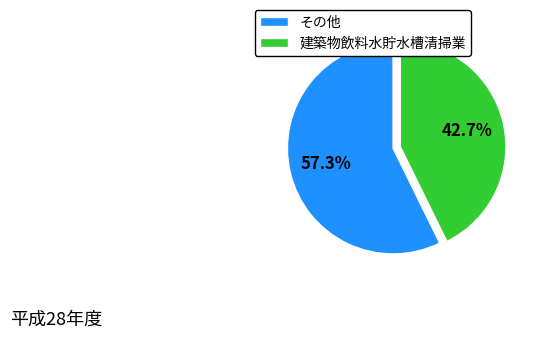

What is the largest slice in the pie chart?

その他